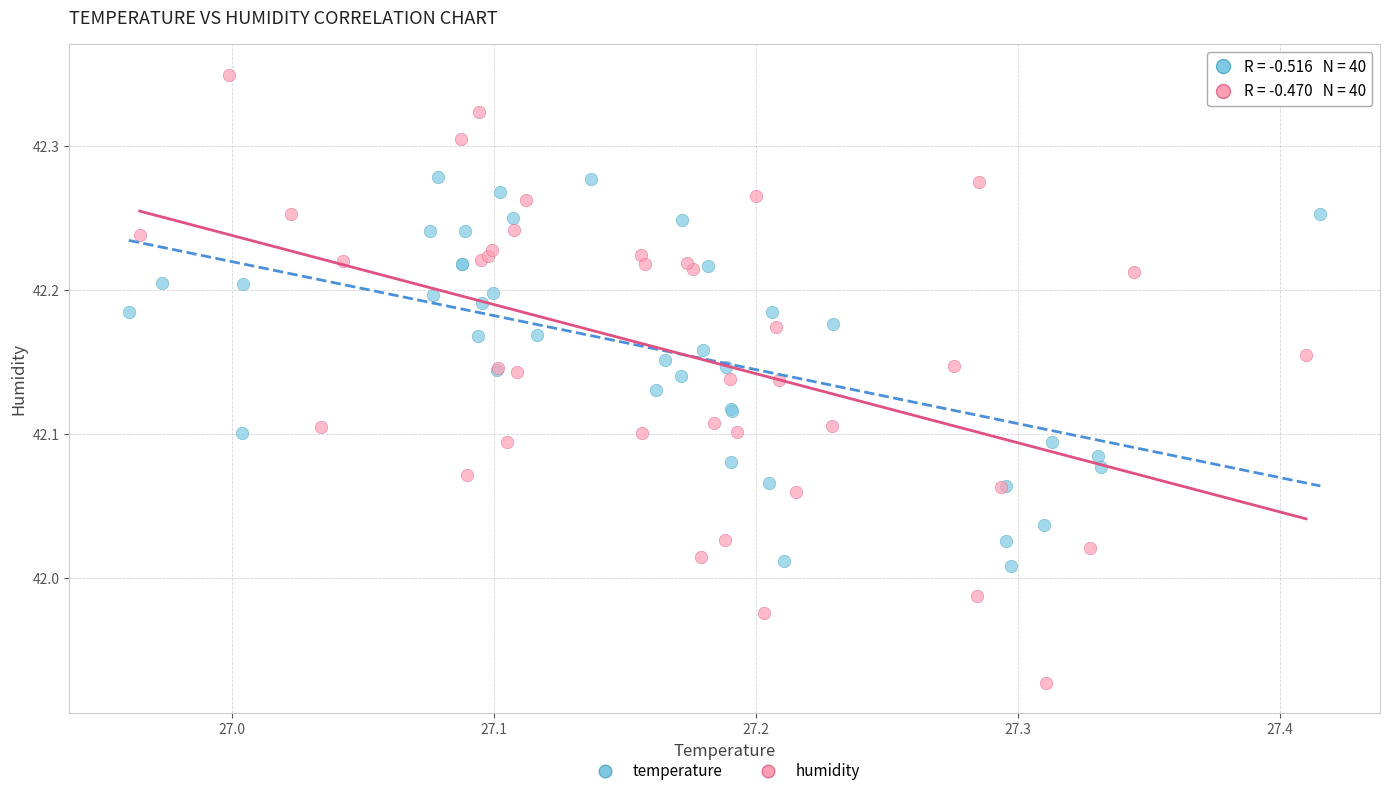

Which series has the largest Y range (max minus min)?

humidity